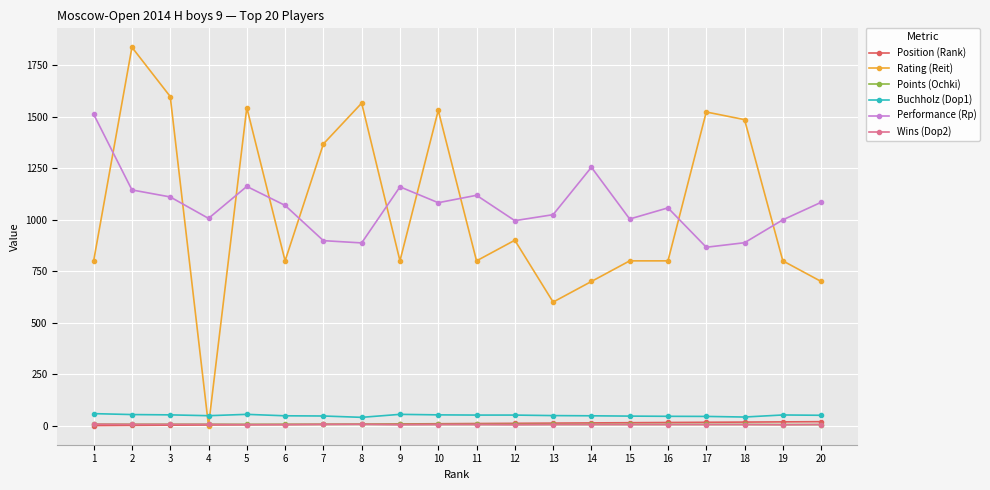

After their last crossing, which series has the higher values: Performance (Rp) or Rating (Reit)?

Performance (Rp)